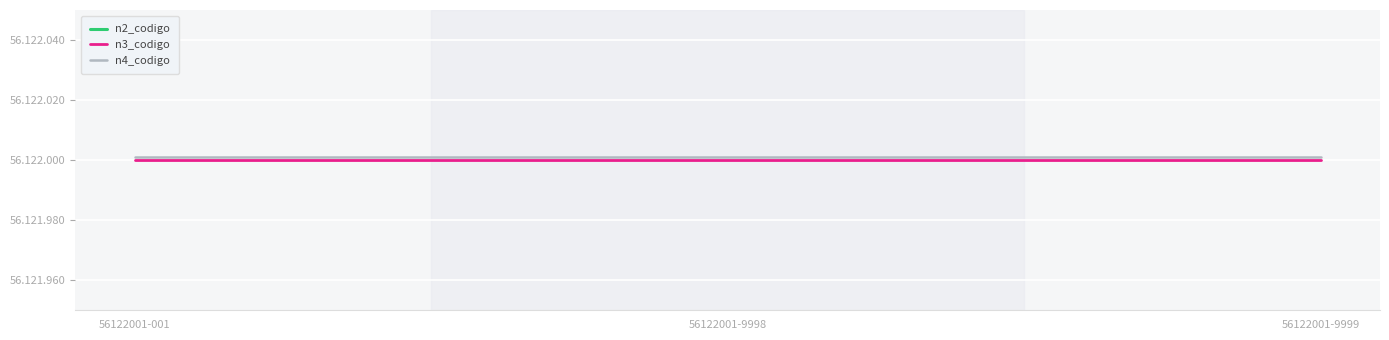

The value of n3_codigo at 56122001-9999 is 56122000. True or false?

True